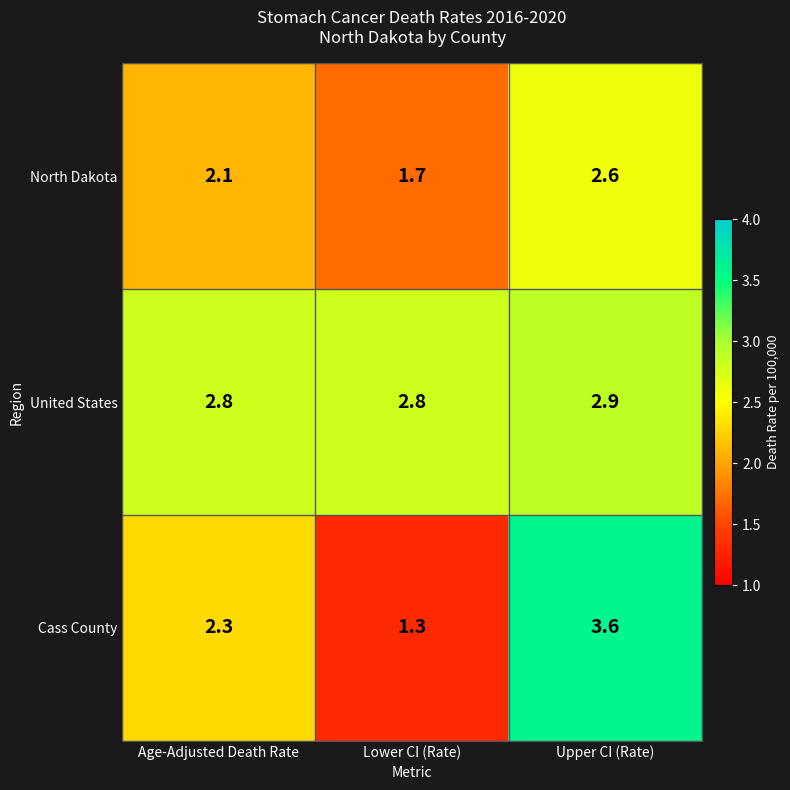

At which label is Cass County closest to 2?

Age-Adjusted Death Rate